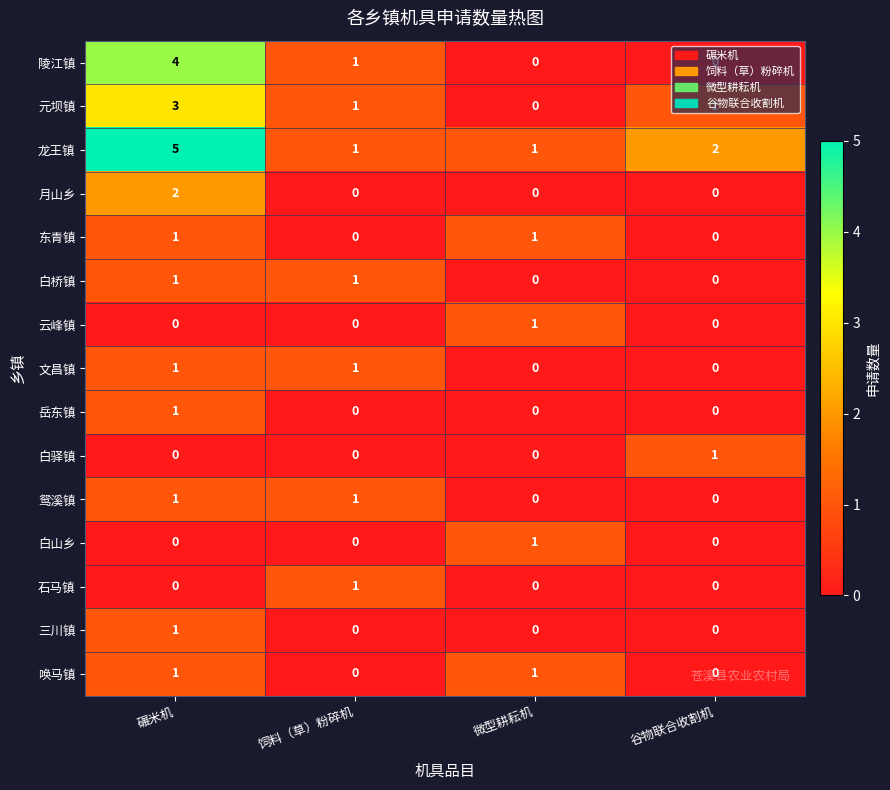

True or false: 唤马镇 has a value of 0 at 谷物联合收割机.

True